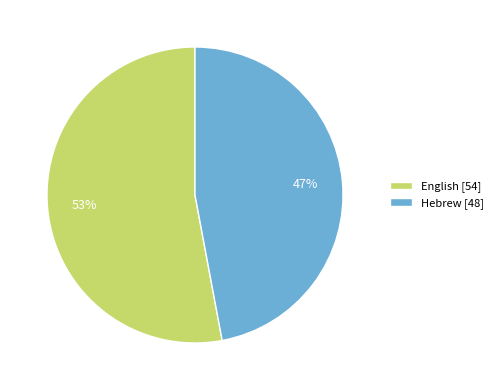

What is the ratio of the value at Hebrew [48] to the value at English [54]?

0.9